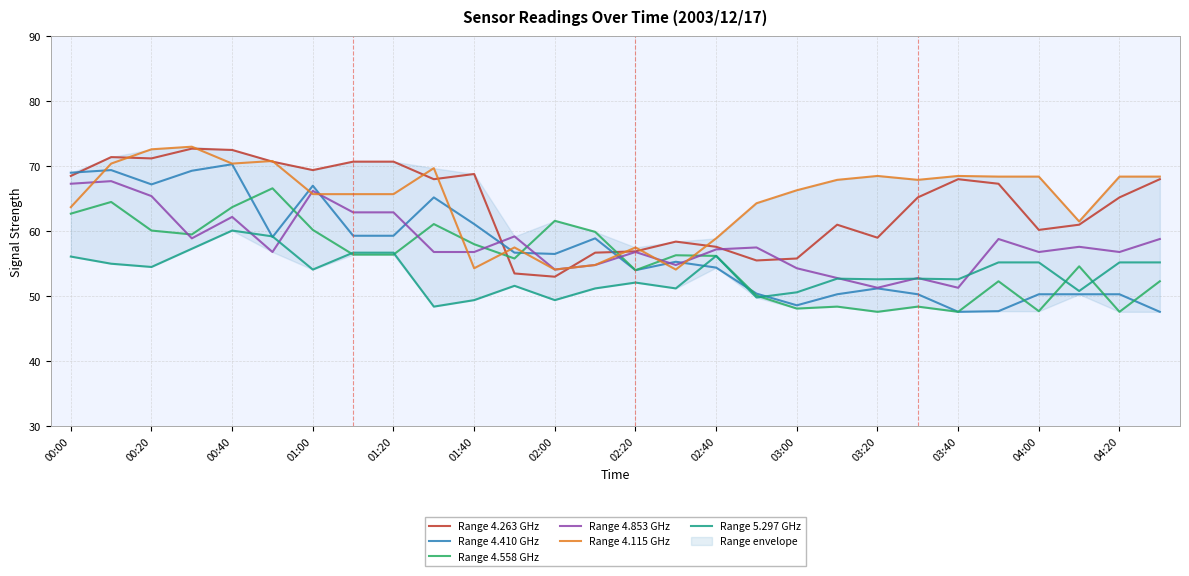

Which series has the widest spread of values?

Range 4.410 GHz